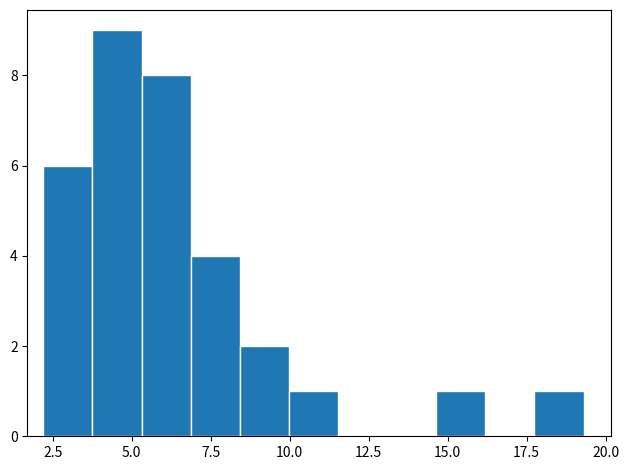

Around what value on the x-axis is the tallest bar? Give the approximate position of its centre, as read against the axis.

4.5